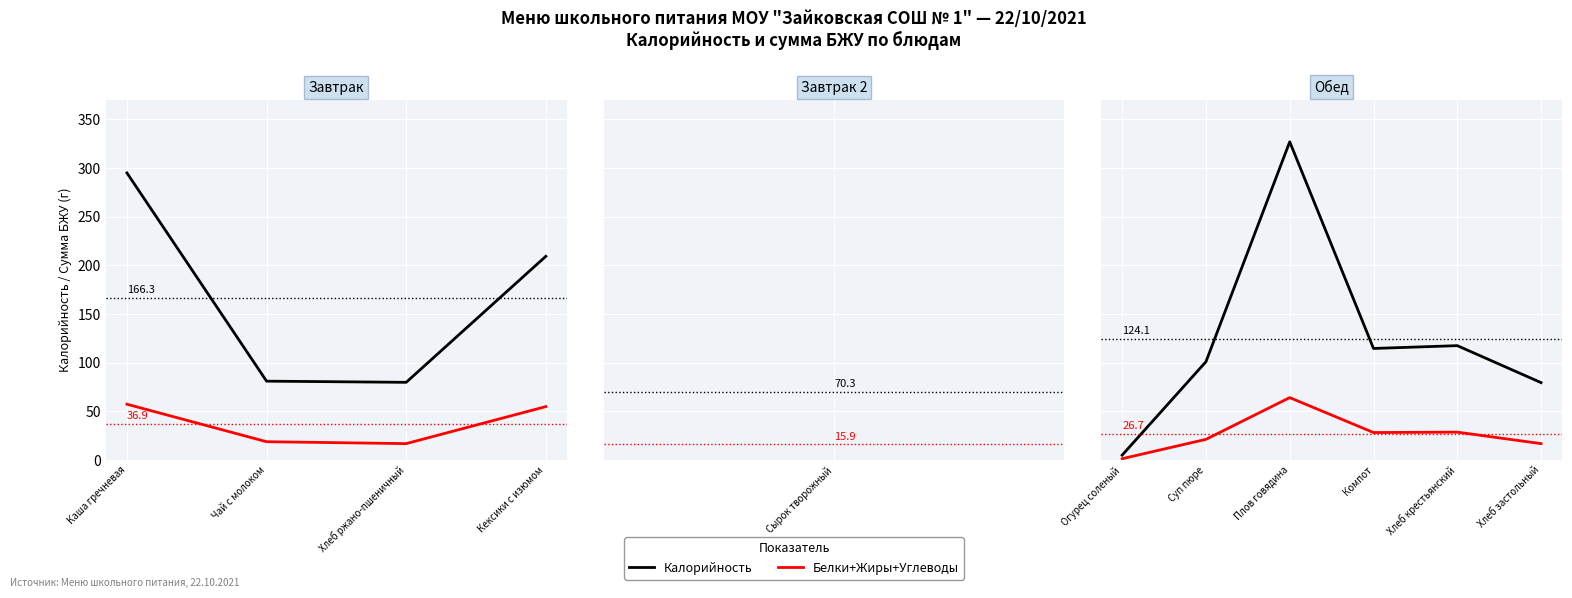

True or false: Калорийность and Белки+Жиры+Углеводы intersect in this chart.

False